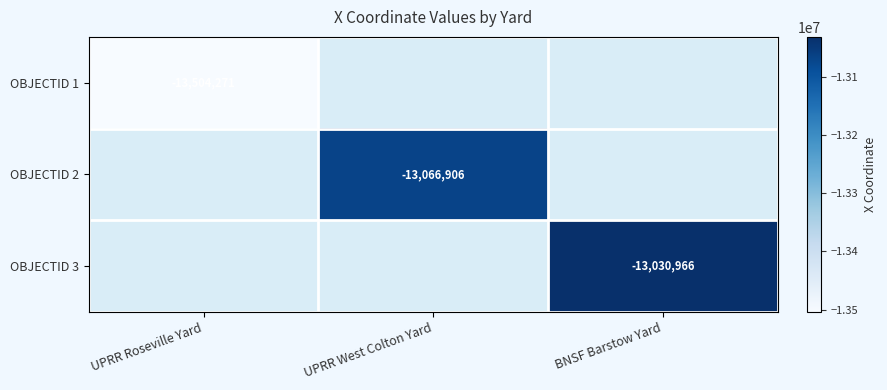

At which category does the chart reach its minimum across all series?

UPRR Roseville Yard